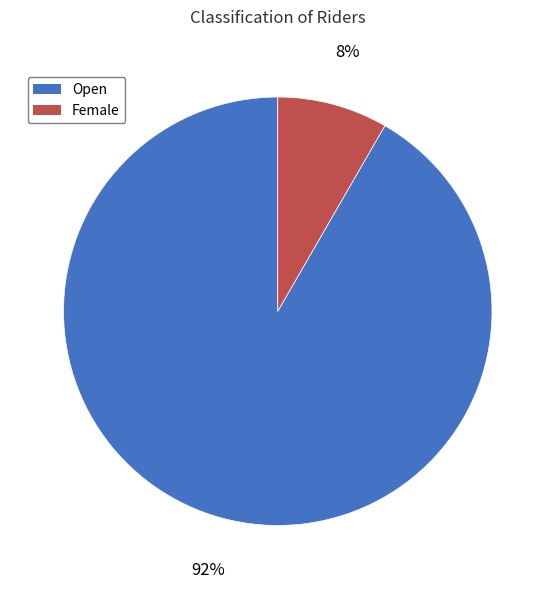

Is Female the majority of the pie?

No